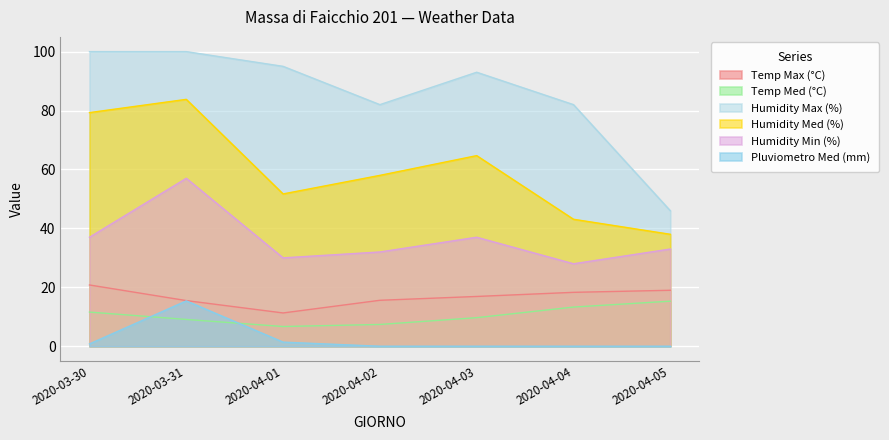

What is the value of the Temp Max (°C) point at the 4th from the left?

15.6